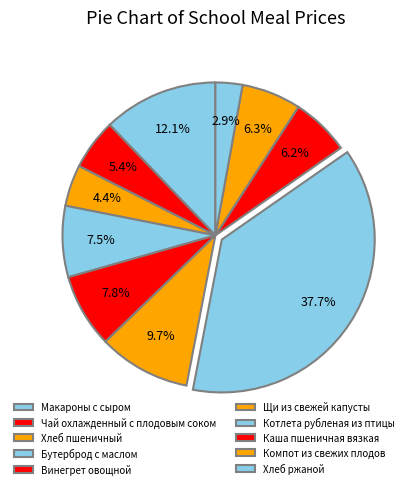

What is the ratio of the value at Винегрет овощной to the value at Компот из свежих плодов?

1.2